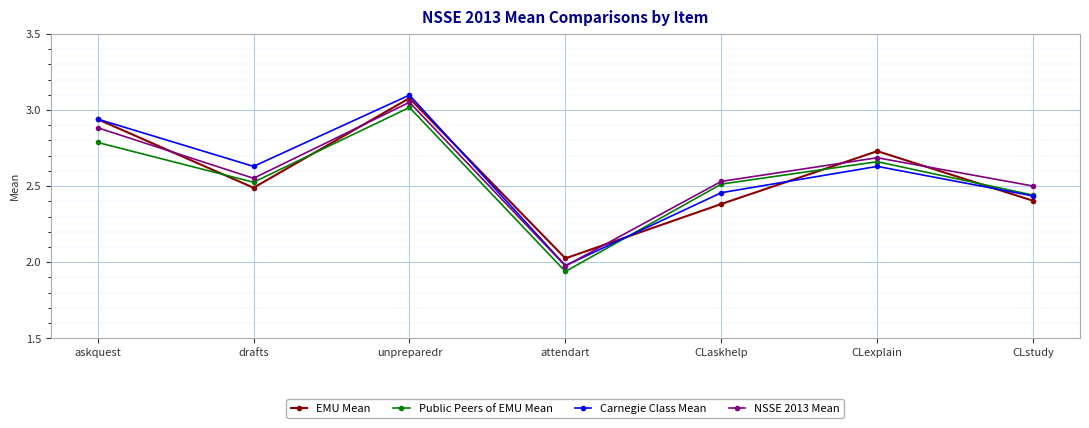

In Carnegie Class Mean, how many points are higher than both neighbors (excluding endpoints)?

2